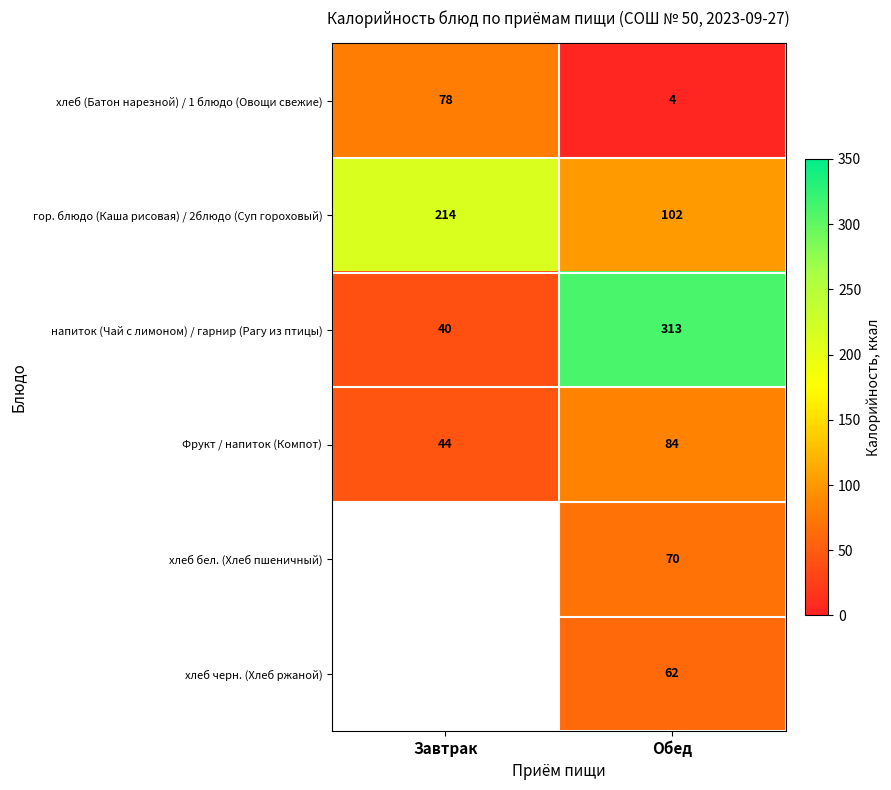

Is it true that хлеб бел. (Хлеб пшеничный) equals 28 at Обед?

False